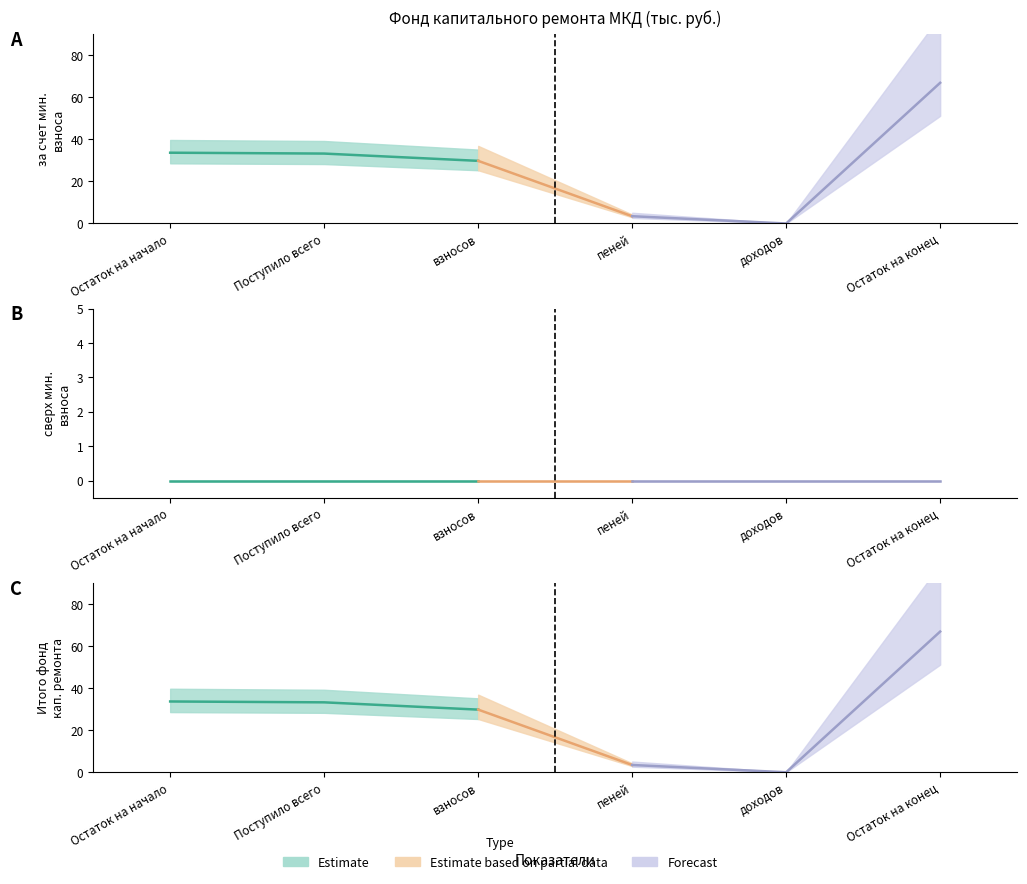

What is the difference between the second highest and minimum values in the Итого фонд капитального ремонта series?

33.7